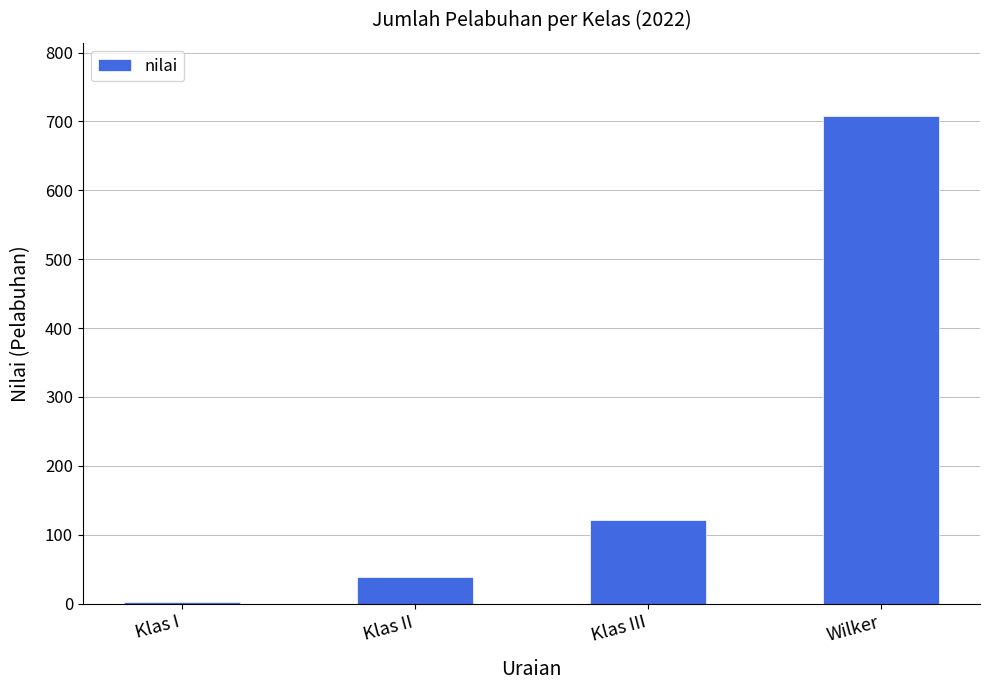

The chart shows a value of 13 at Klas II. True or false?

False